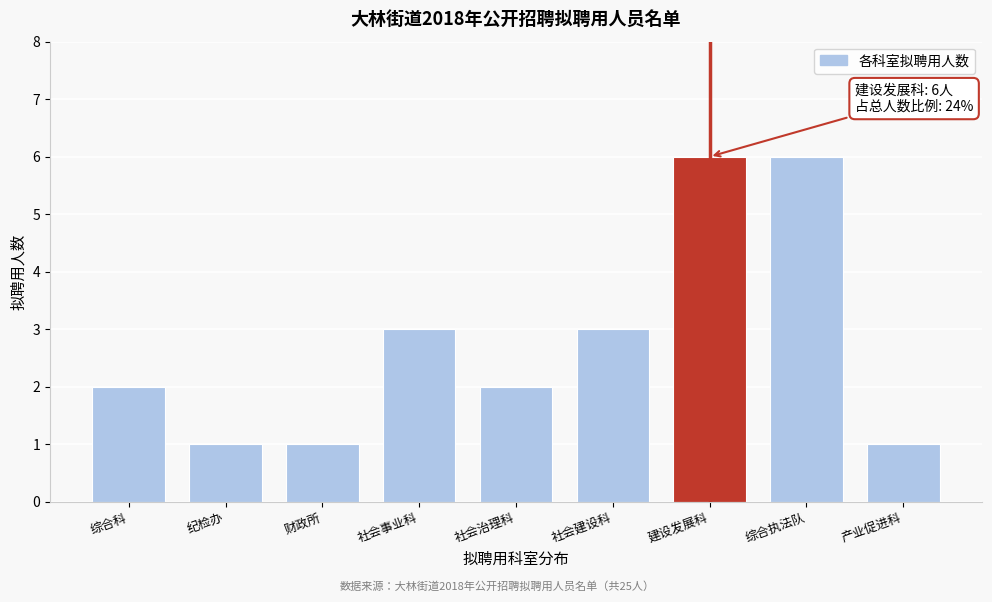

Reading left to right, list all the values displayed in this chart.

综合科=2	纪检办=1	财政所=1	社会事业科=3	社会治理科=2	社会建设科=3	建设发展科=6	综合执法队=6	产业促进科=1